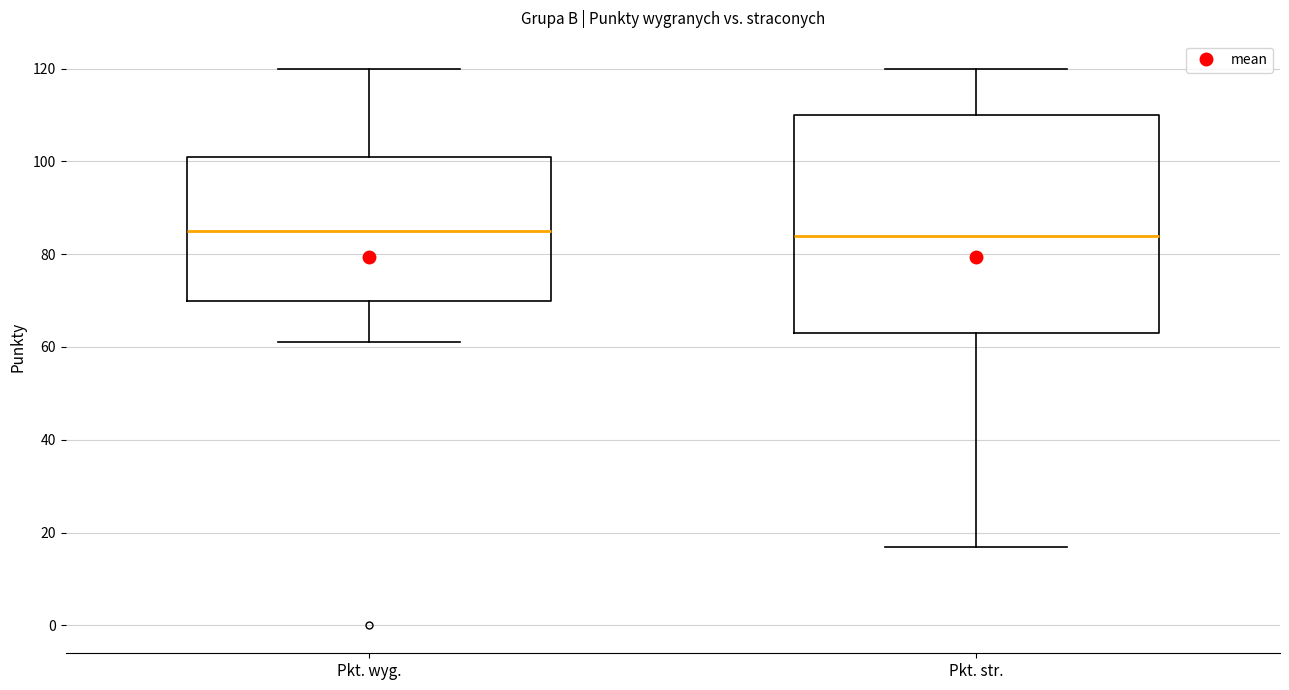

Where does the upper whisker of the box for Pkt. wyg. end on the y-axis? The values are not printed on the chart, so give them approximately, as read against the axis.

120